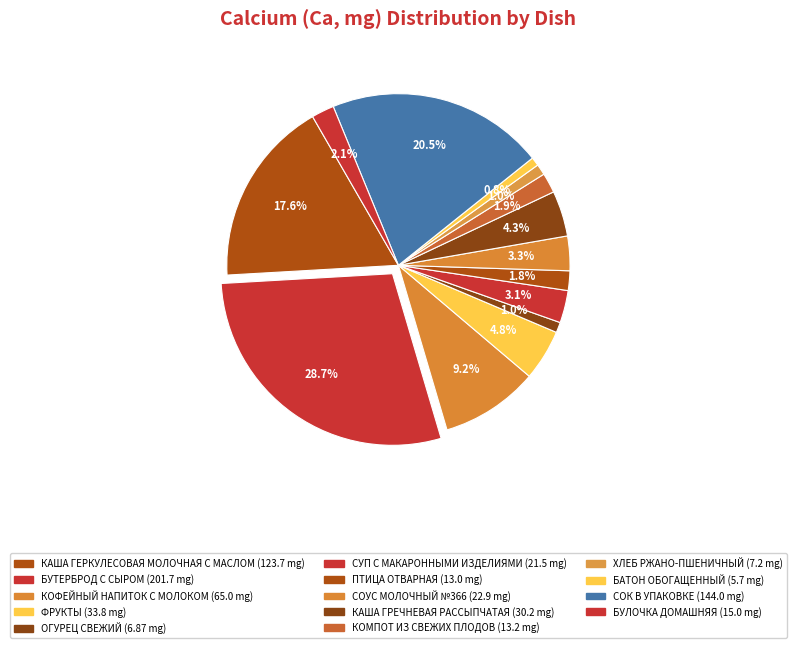

How many segments does this pie chart have?

14